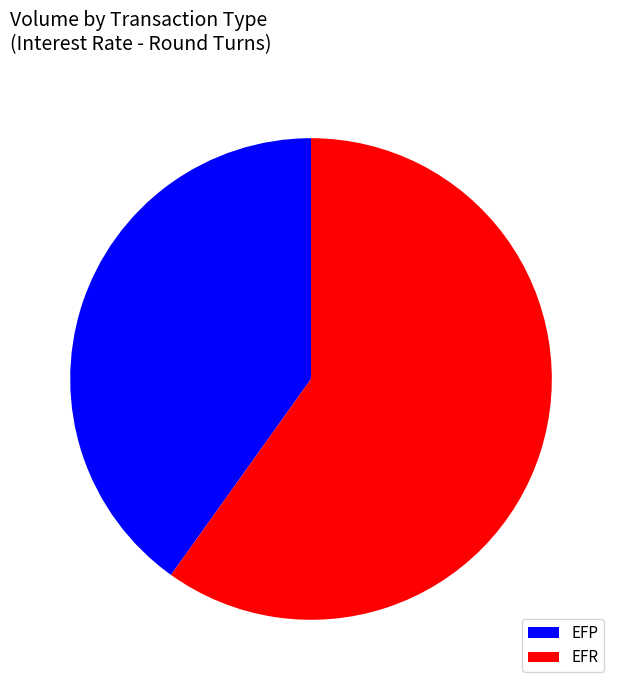

What is the largest slice in the pie chart?

EFR